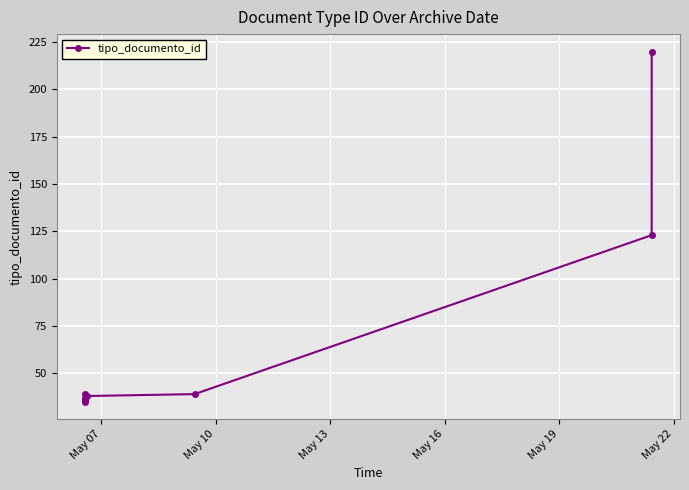

True or false: the data has more than 1 interior local peaks.

False